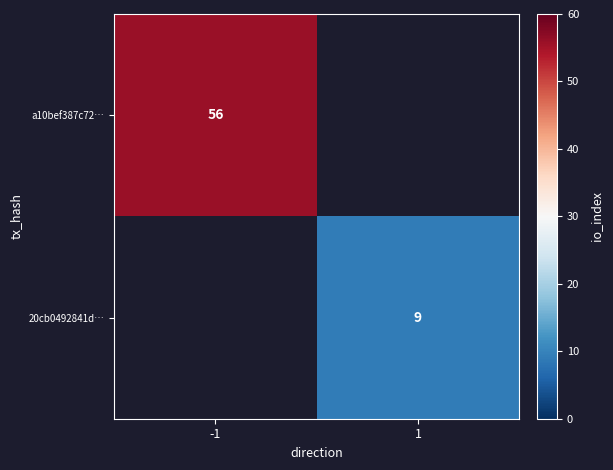

True or false: 20cb0492841d… has a value of 13 at 1.

False